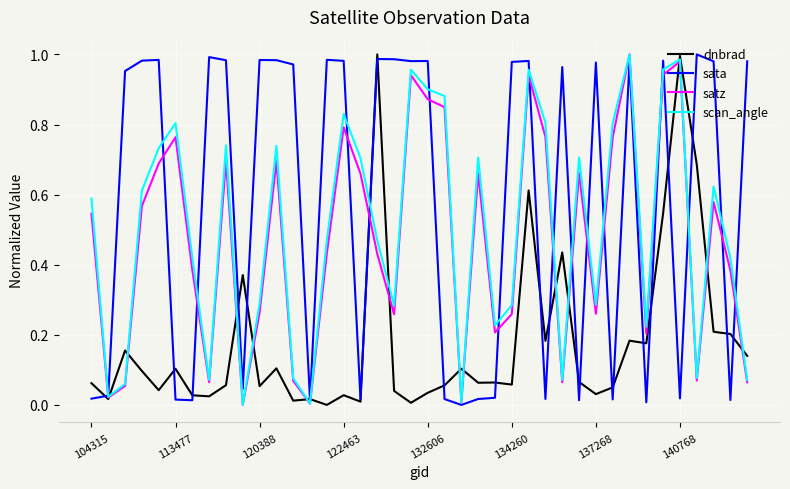

Is this an area chart (filled region under the line)?

No